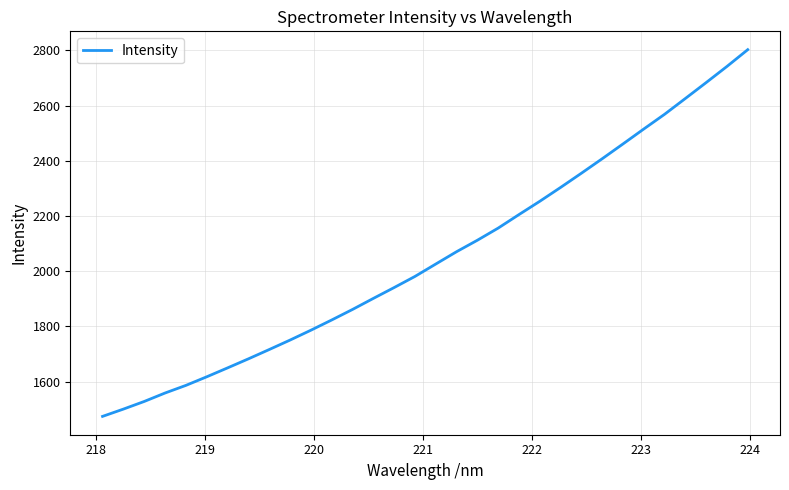

What is the maximum value shown in the chart?

2803.0